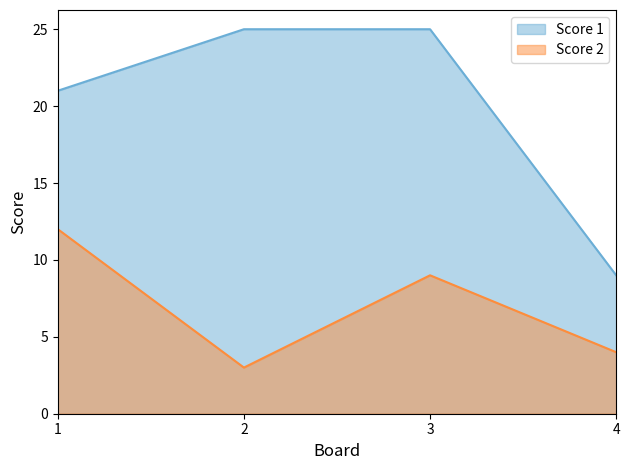

Reading left to right, list all the values displayed in this chart.

Score 1: 1=21	2=25	3=25	4=9
Score 2: 1=12	2=3	3=9	4=4